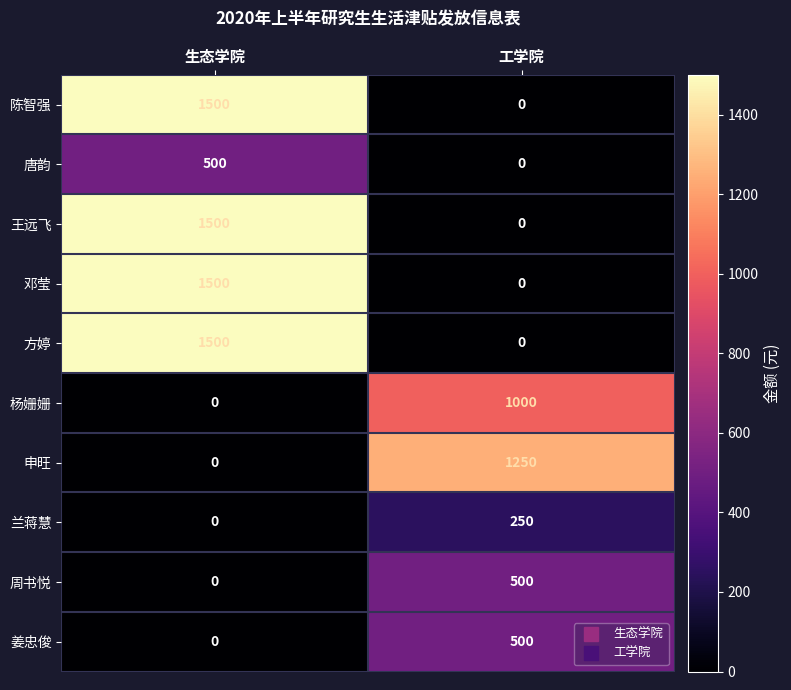

How many values in the 杨姗姗 series are below 1000?

1